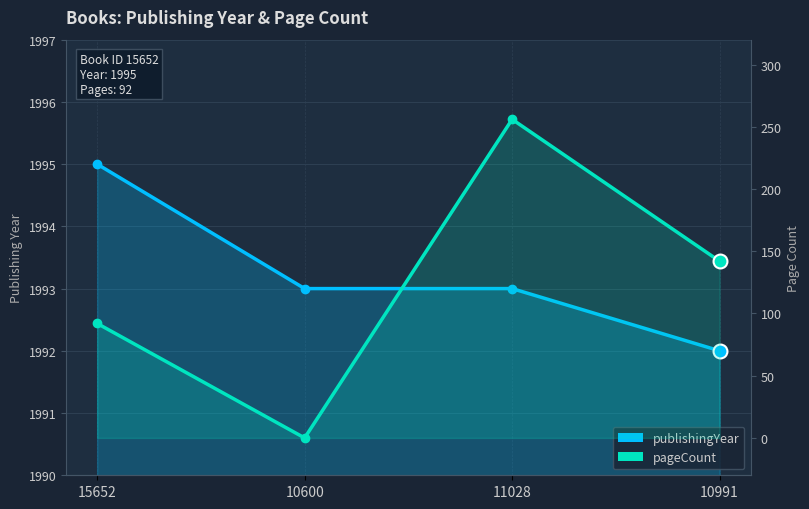

What is the difference between the maximum and minimum values in the pageCount series?

256